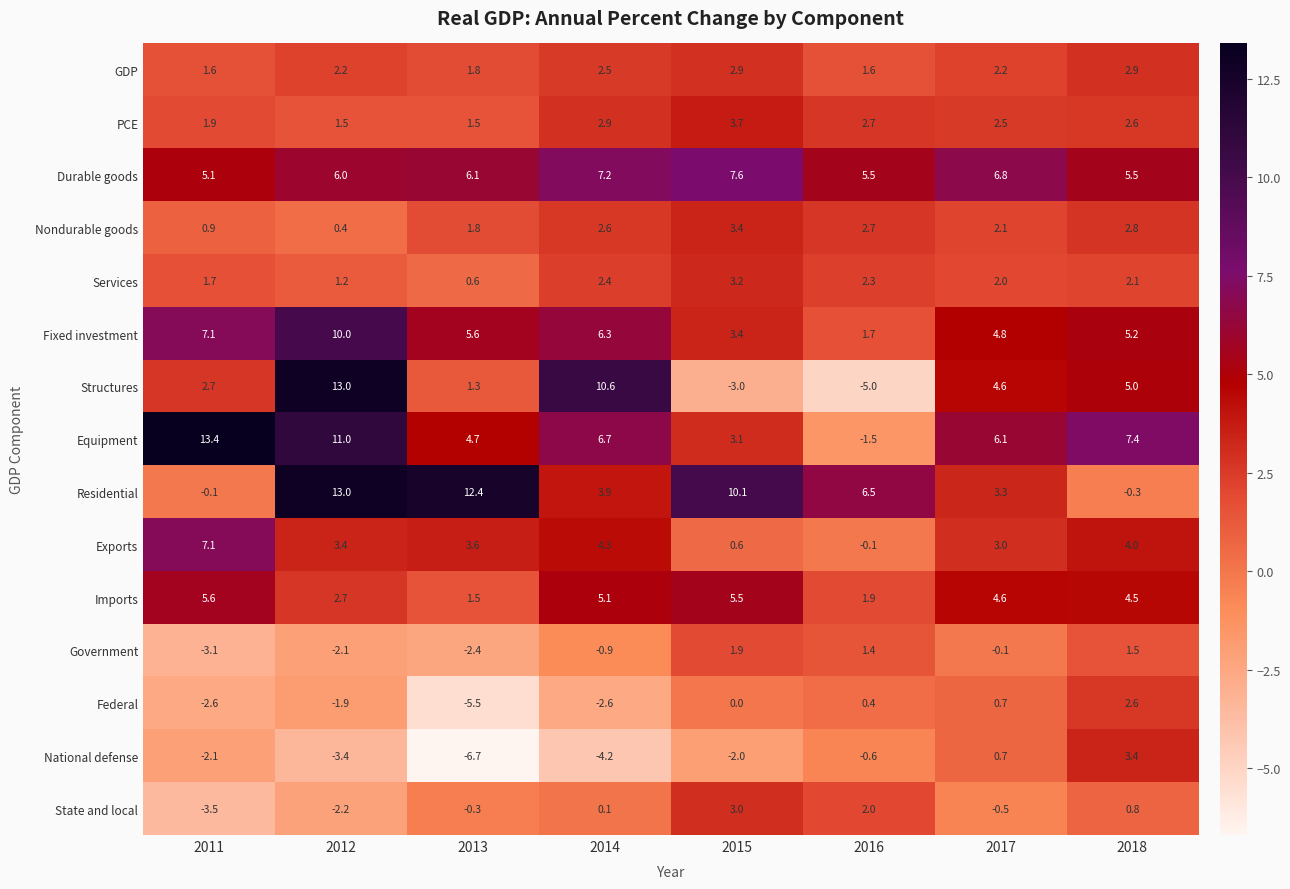

What value does the State and local series have at 2011?

-3.5